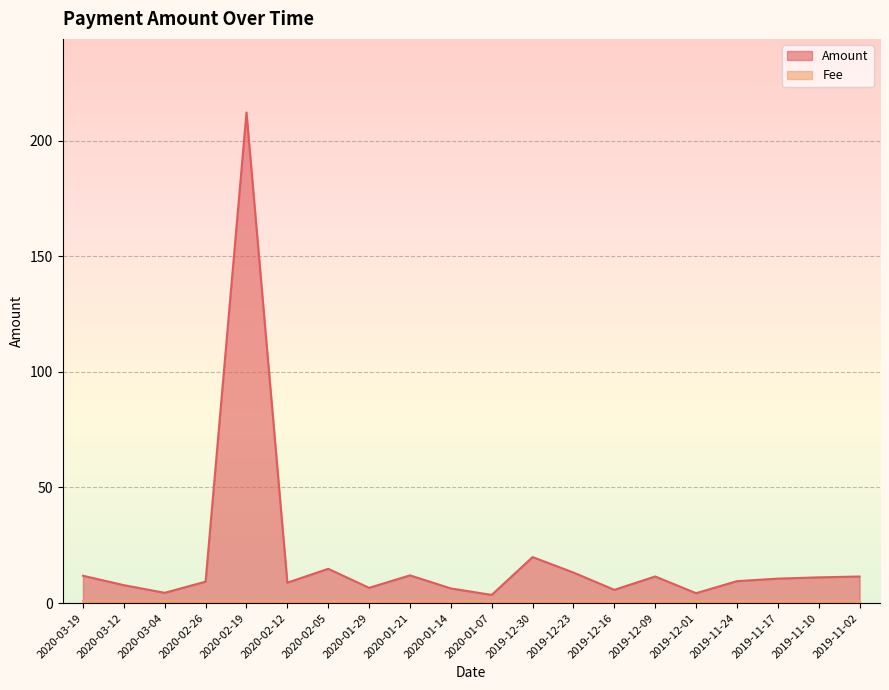

What position from the left is 2020-01-14?

10